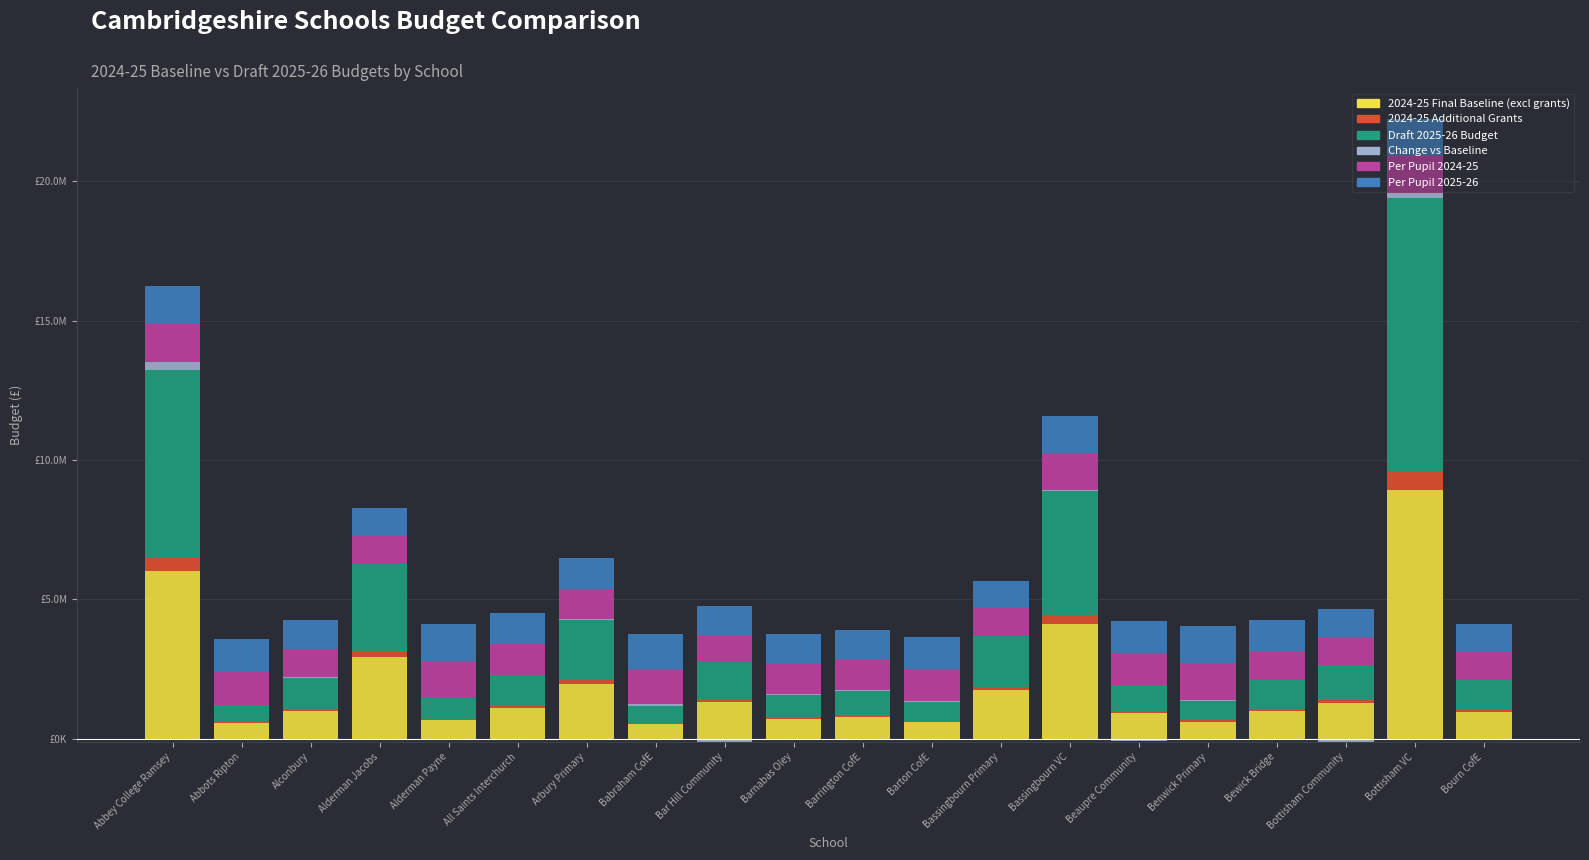

At which category does the chart reach its peak across all series?

Bottisham VC